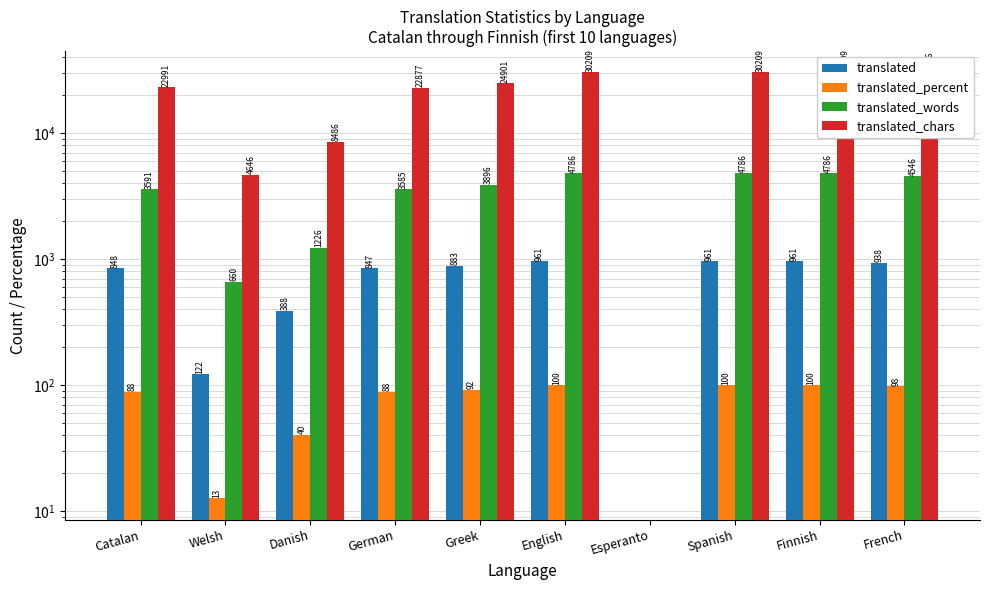

At how many categories does at least one series exceed 10931?

7